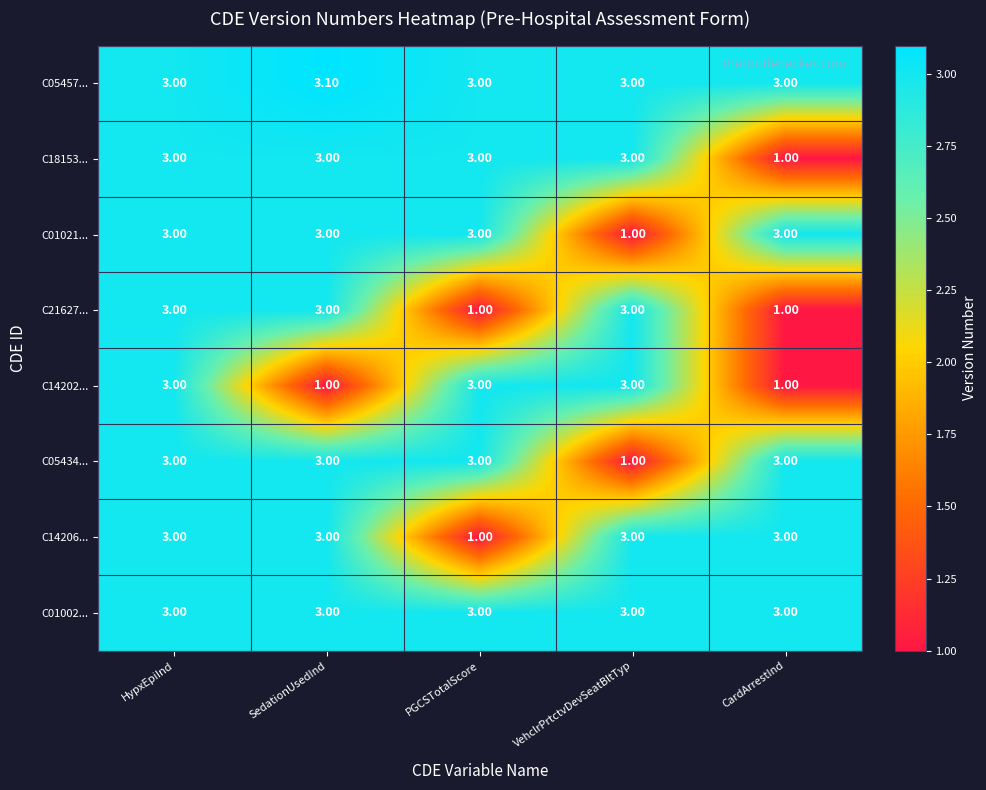

What is the average value of the C21627... series?

2.2